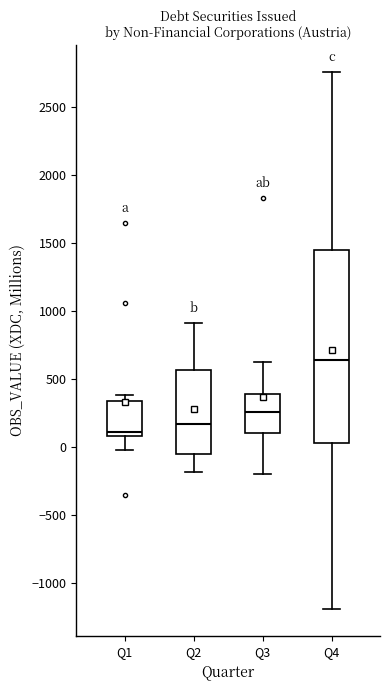

Which box's median line is the highest?

Q4